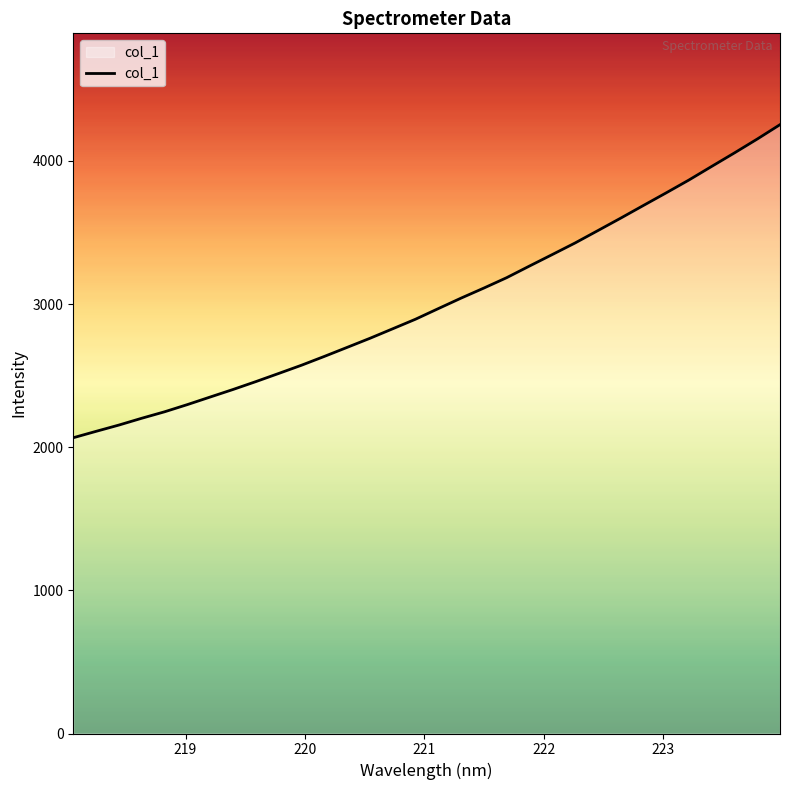

What is the greatest value displayed?

4253.1